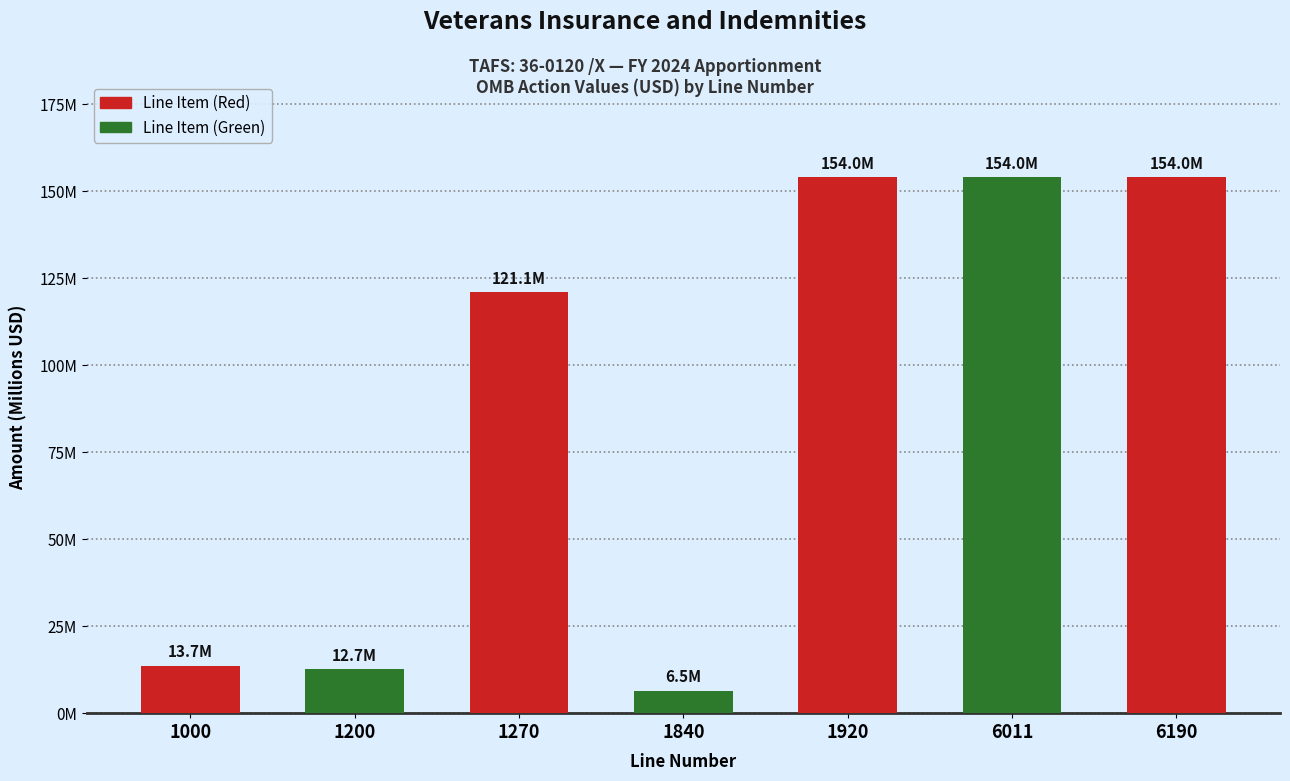

What is the difference between the maximum and minimum values?

147499574